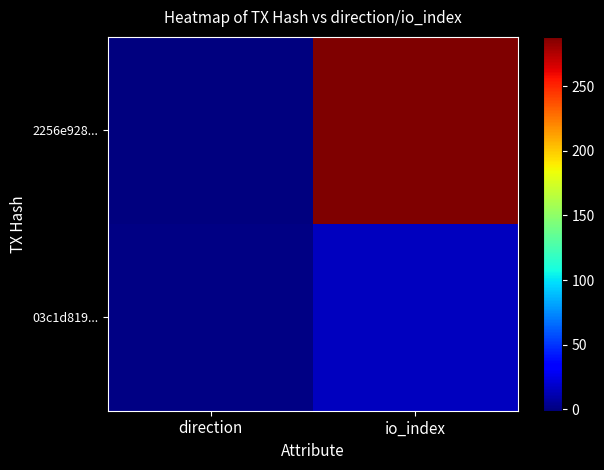

Count the number of data series in this chart.

2